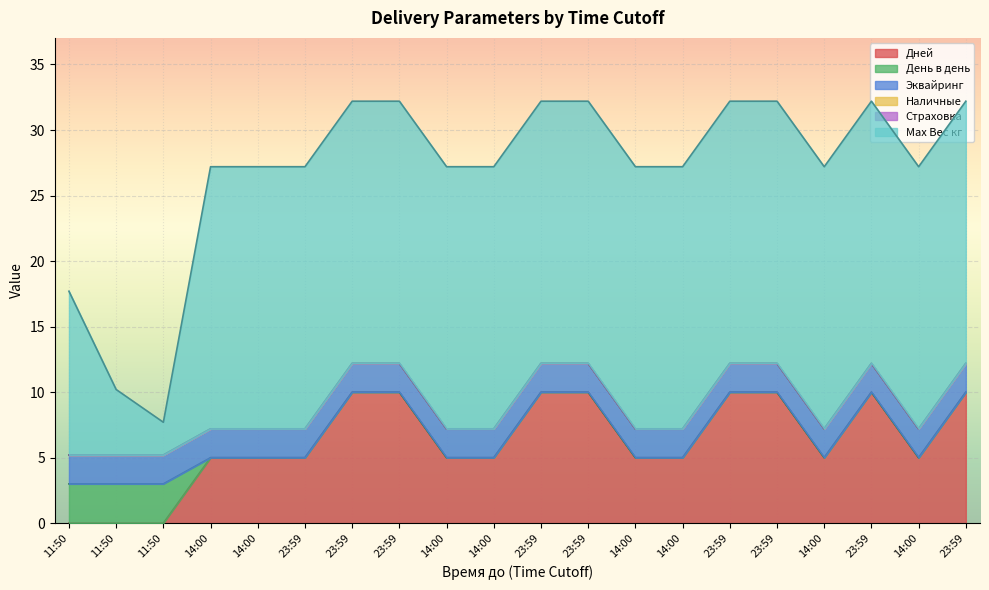

Which category has the highest value in the Дней series?

23:59